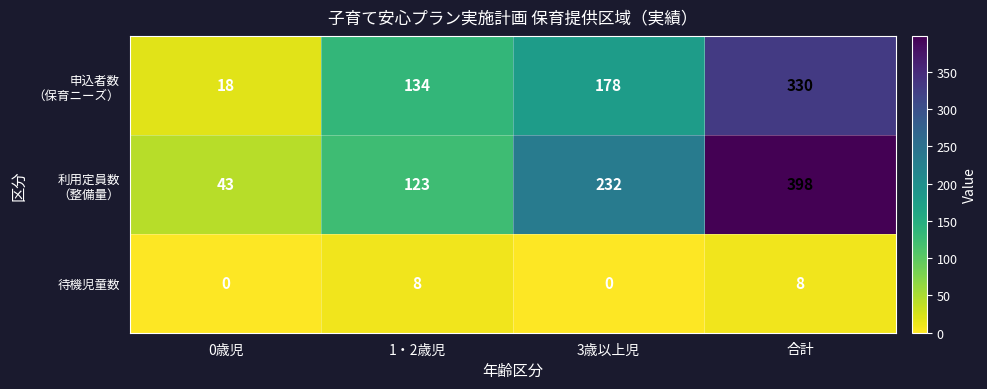

What is the difference between the highest and lowest values at 合計?

390